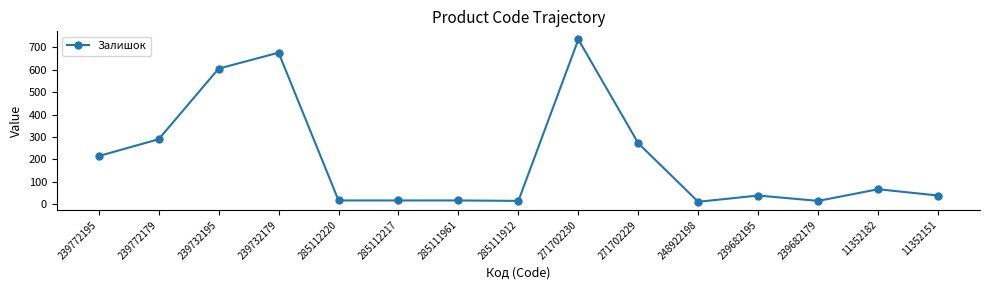

At which label is the value closest to 373?

239772179